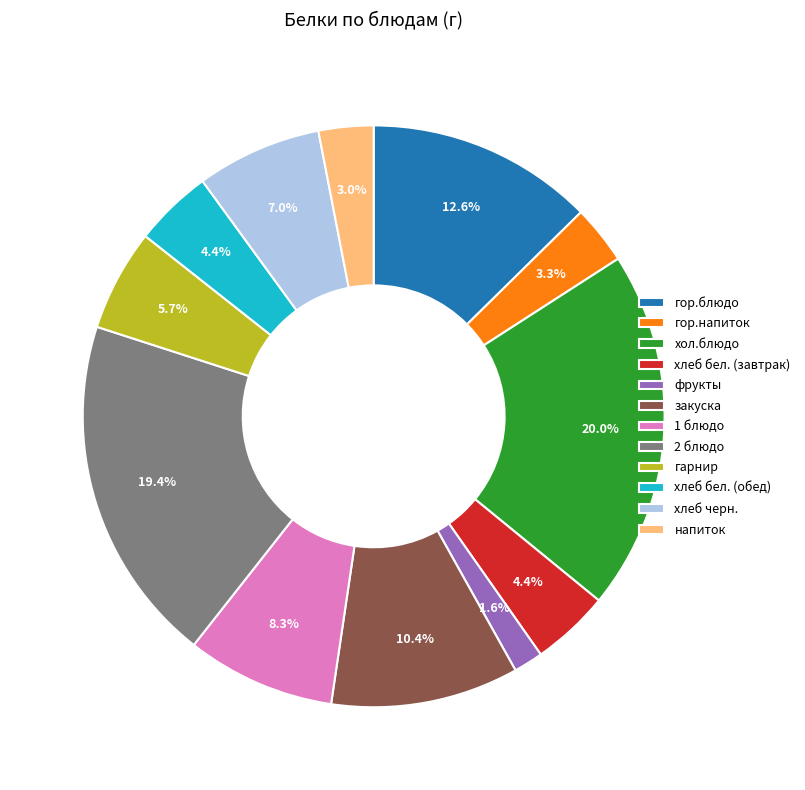

Is the sum of напиток and хлеб бел. (завтрак) greater than half?

No